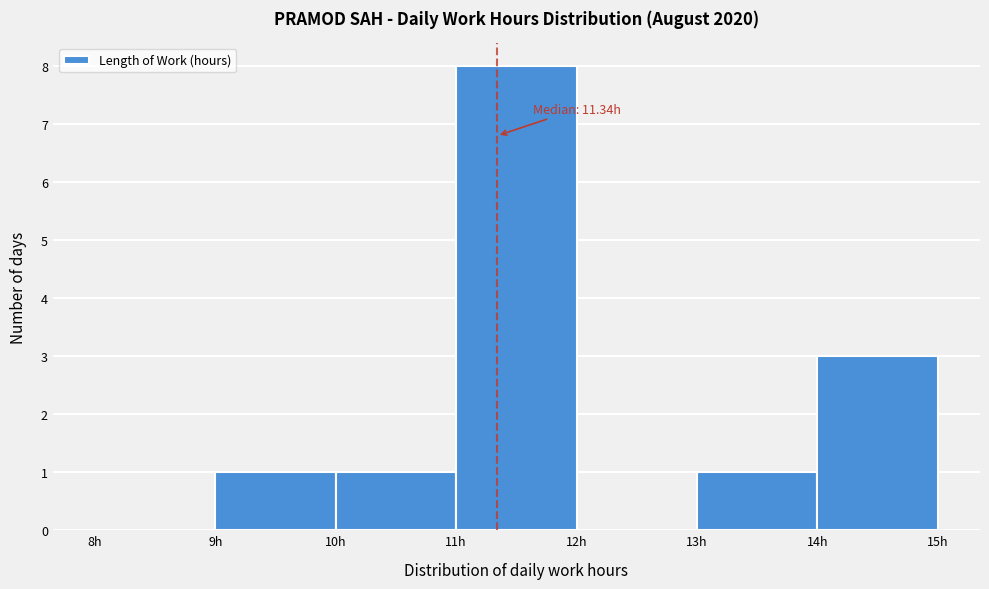

Over which range of the x-axis is the bar tallest?

11 to 12